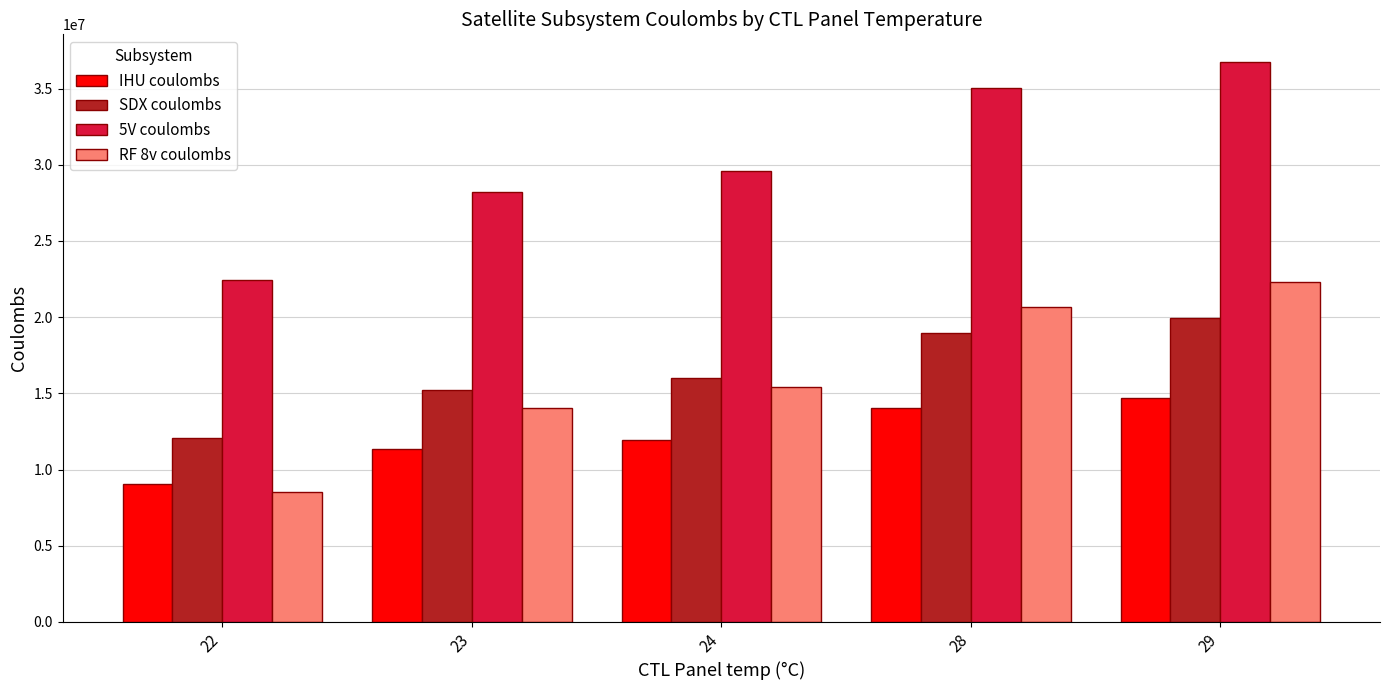

At which label is SDX coulombs closest to 16015326?

24